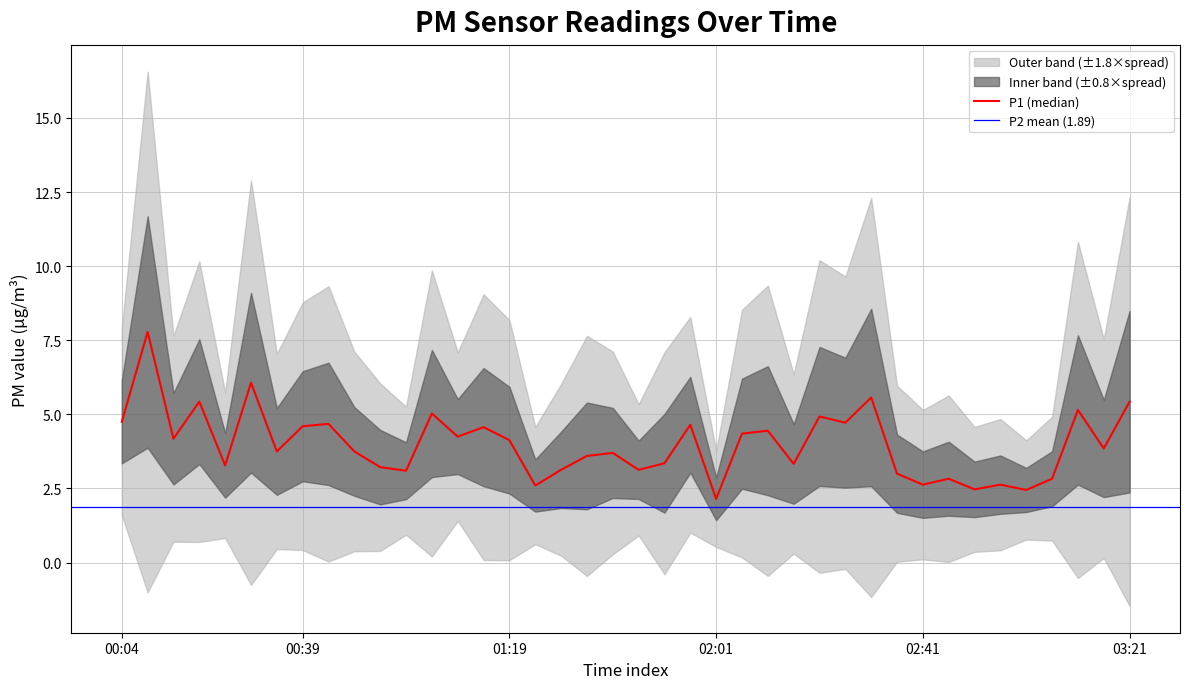

The chart shows a value of 7.8 at 00:09. True or false?

True